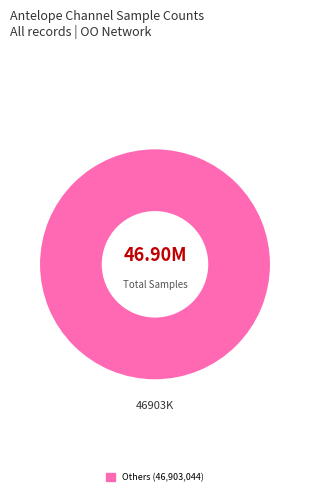

Is there any slice that represents more than half of the pie?

Yes